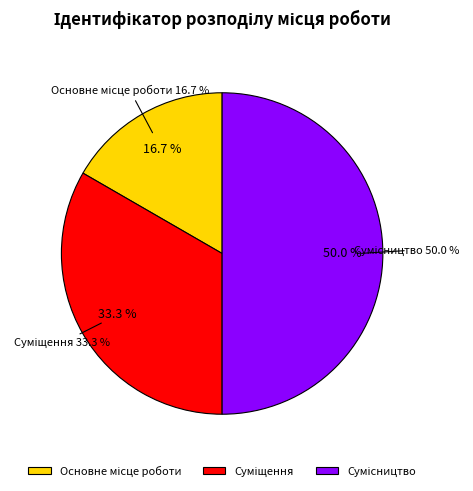

True or false: Суміщення accounts for 33% of the total.

True